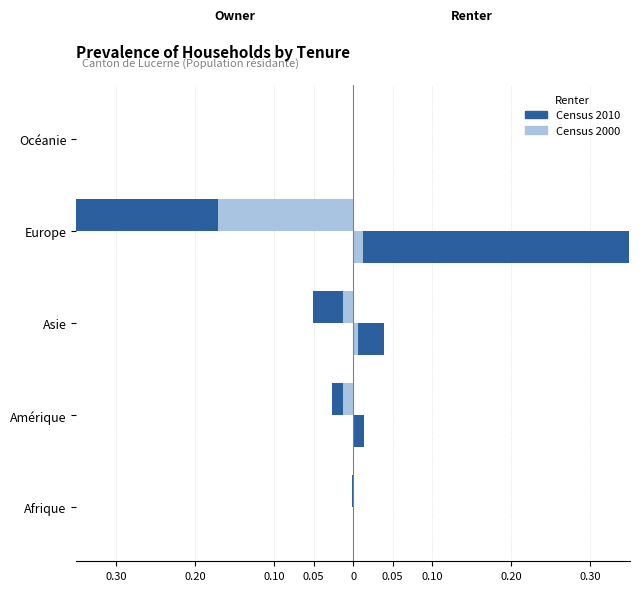

How many series are shown in this chart?

4